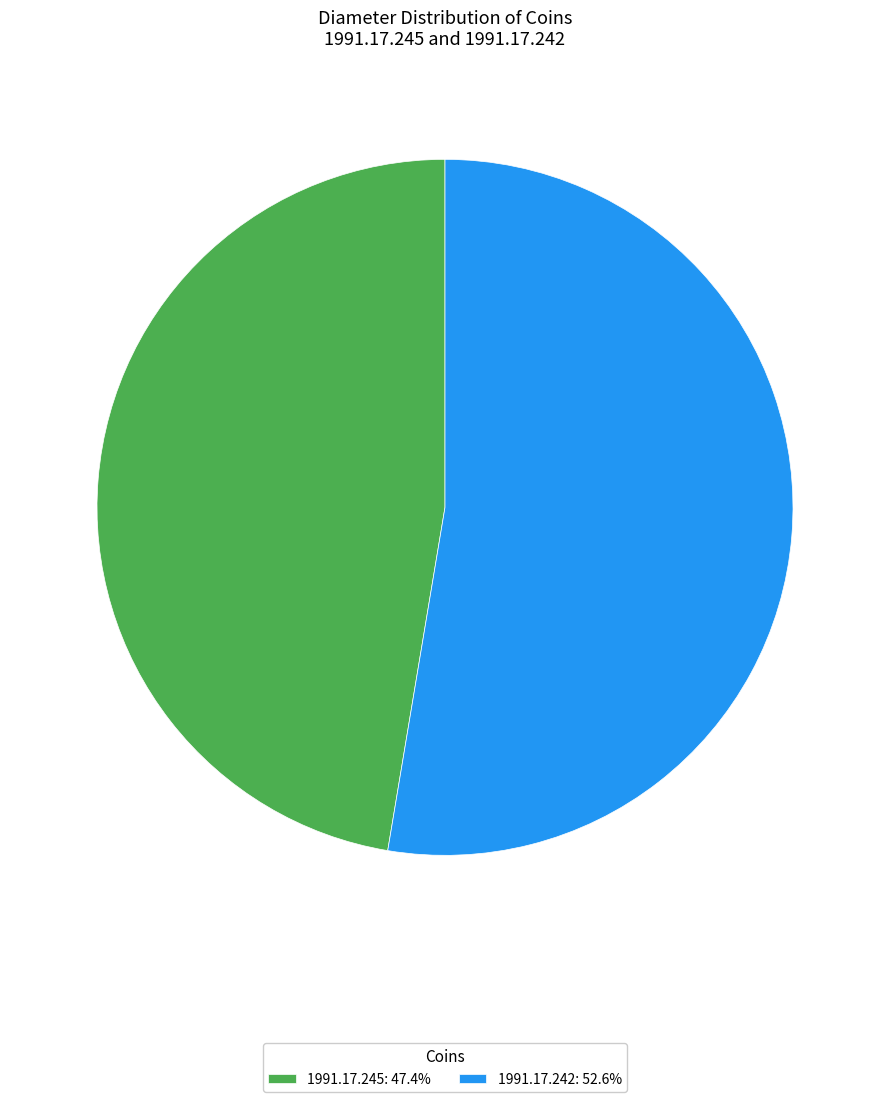

Is the sum of 1991.17.242 and 1991.17.245 greater than half?

Yes